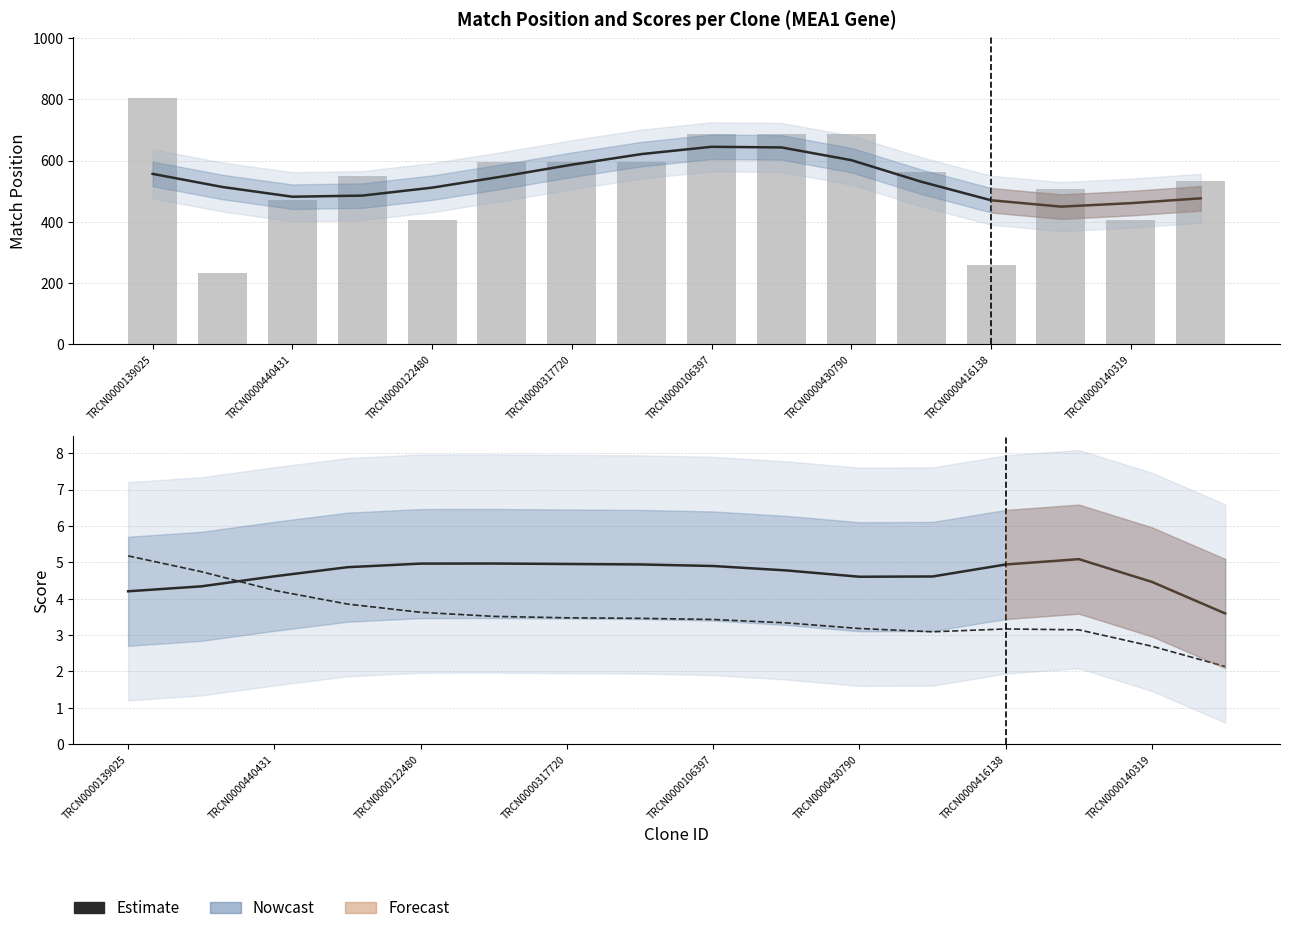

The Intrinsic Score series shows 4.3 at TRCN0000440431. True or false?

True